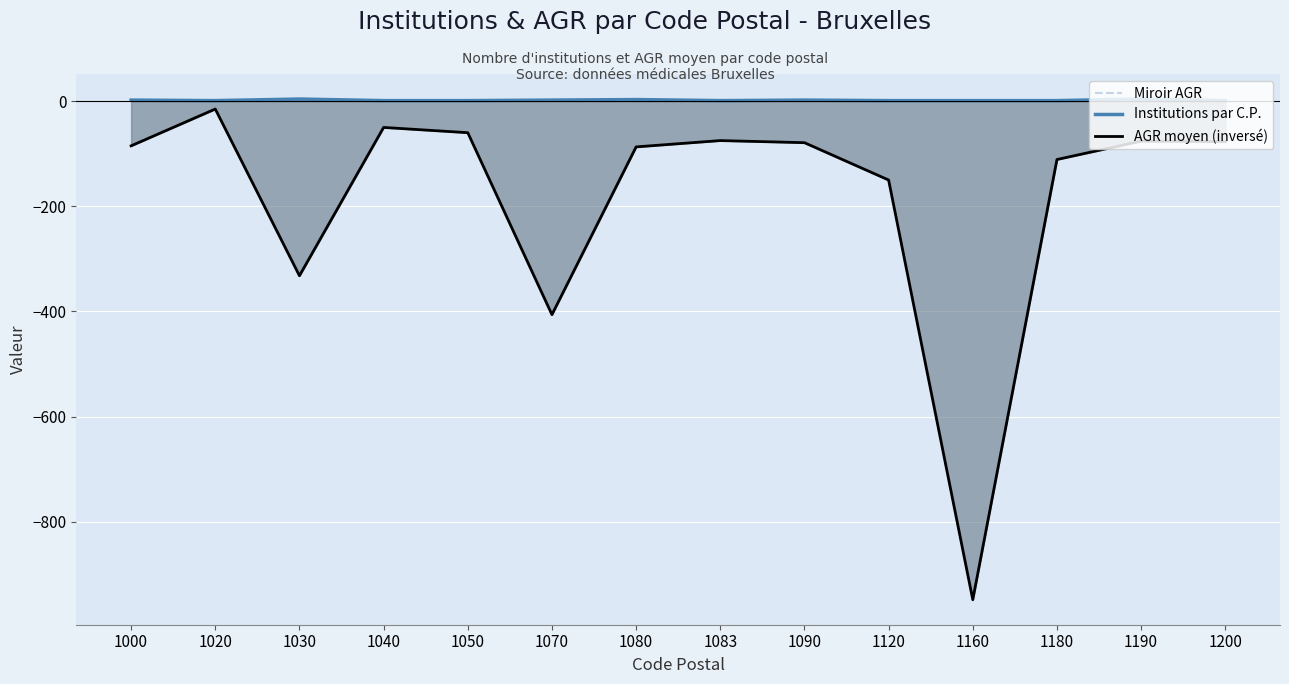

What is the difference between the highest and lowest values at 1050?

61